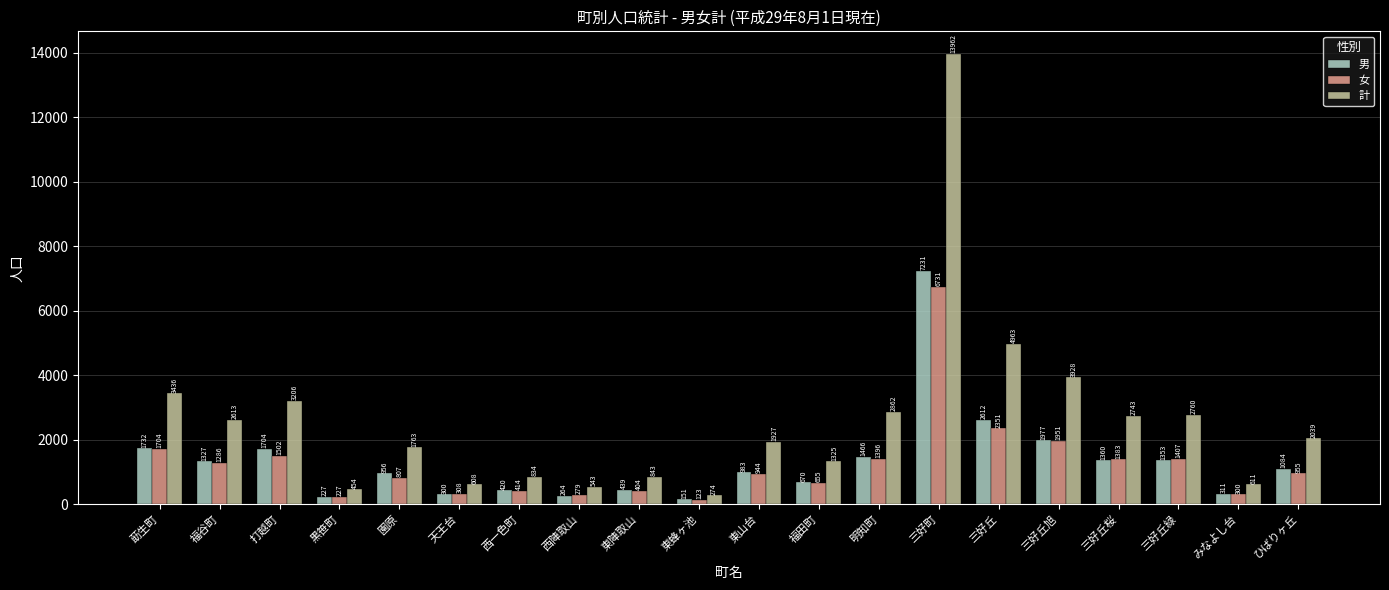

What position from the right is 福谷町?

19